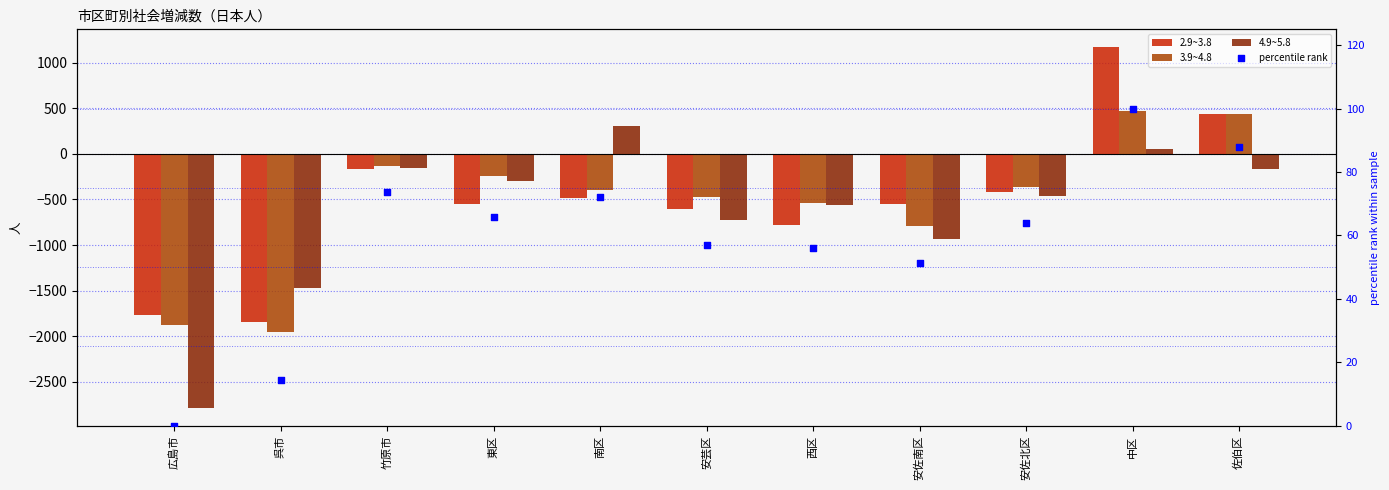

At how many categories does at least one series exceed 1122?

1